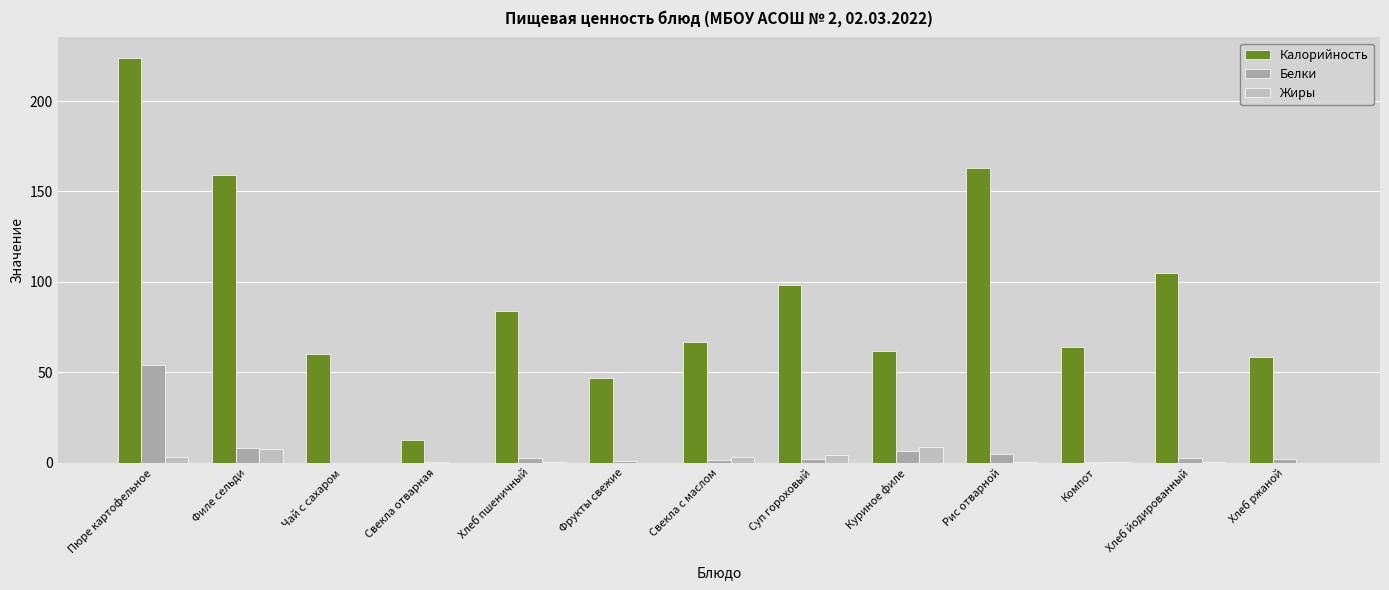

How many distinct data groups are displayed?

3